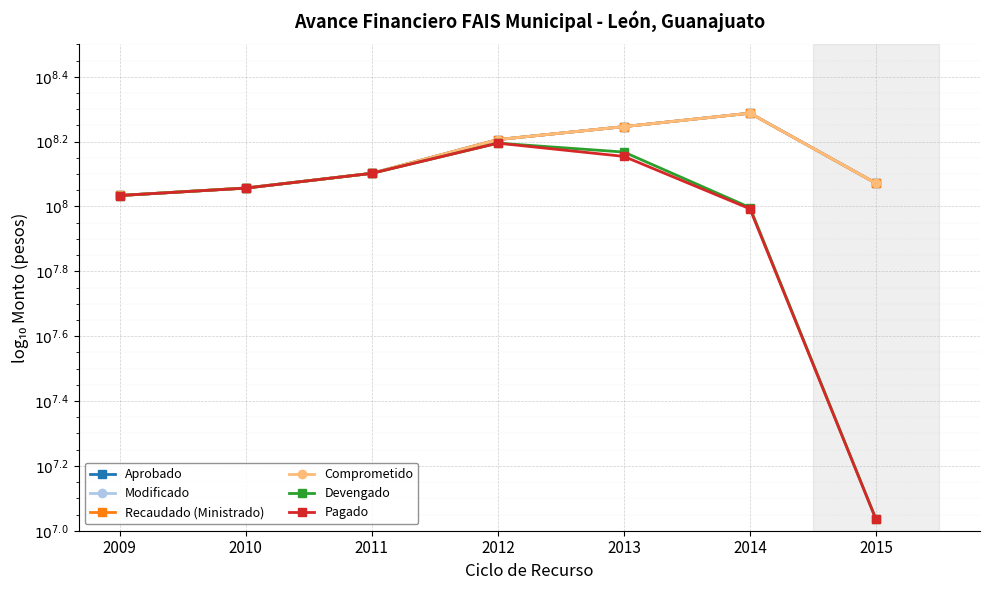

Does the chart have visible grid lines?

Yes